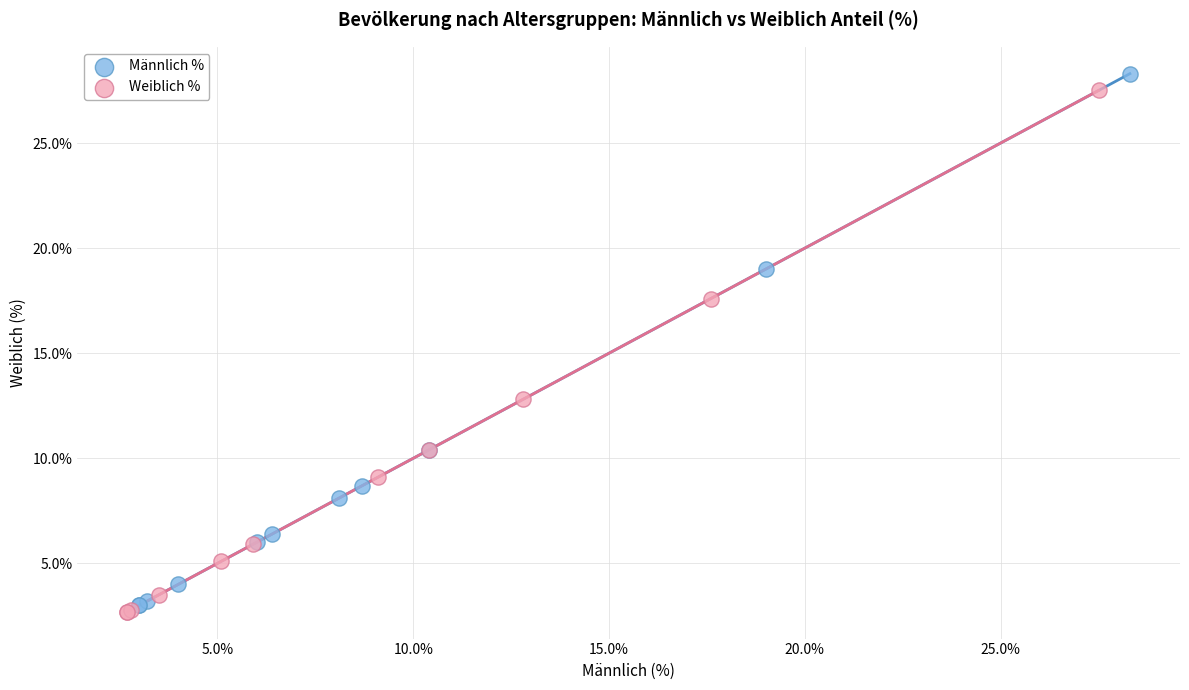

What are all the series names shown in the legend?

Männlich %, Weiblich %